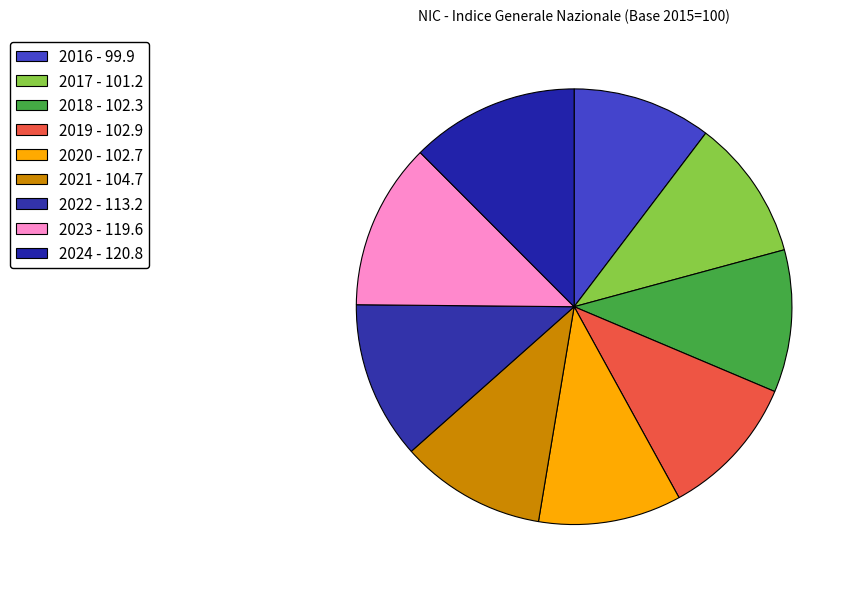

Which category has the biggest portion of the pie?

2024